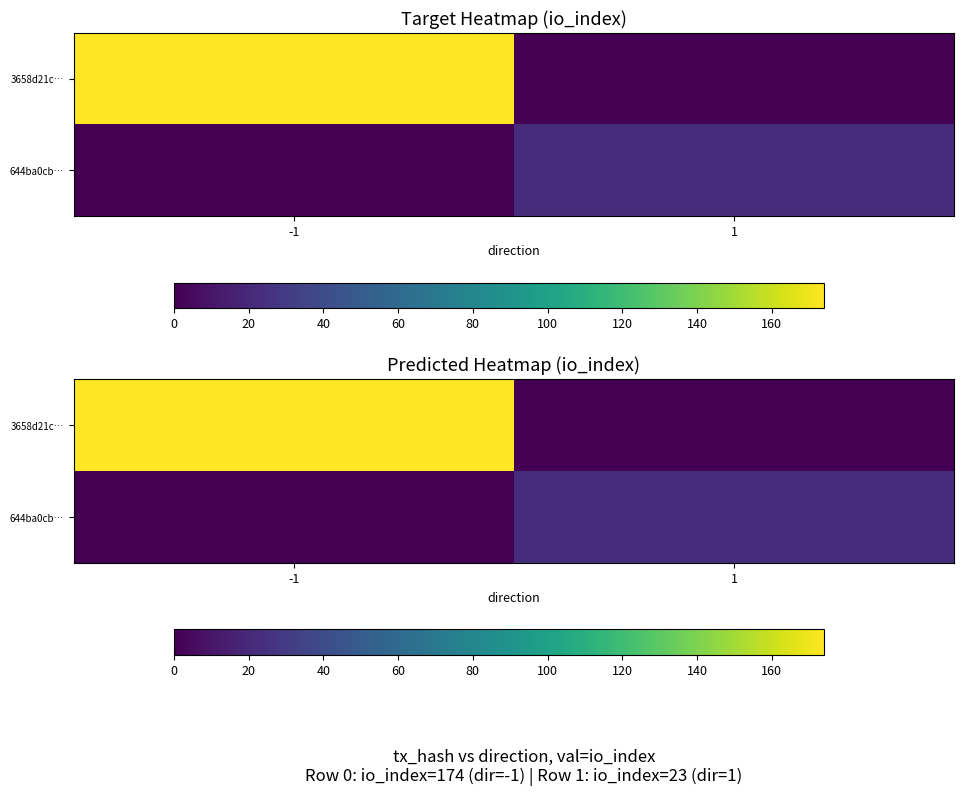

What is the average value of the 644ba0cb… series?

12